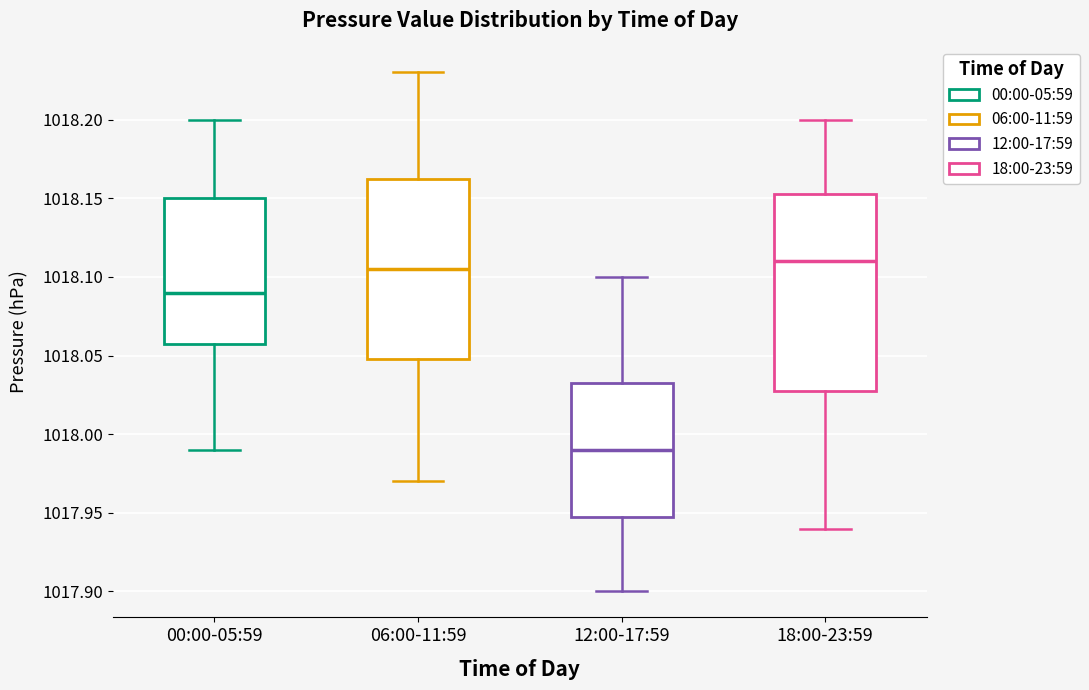

Which box's median line is the lowest?

12:00-17:59